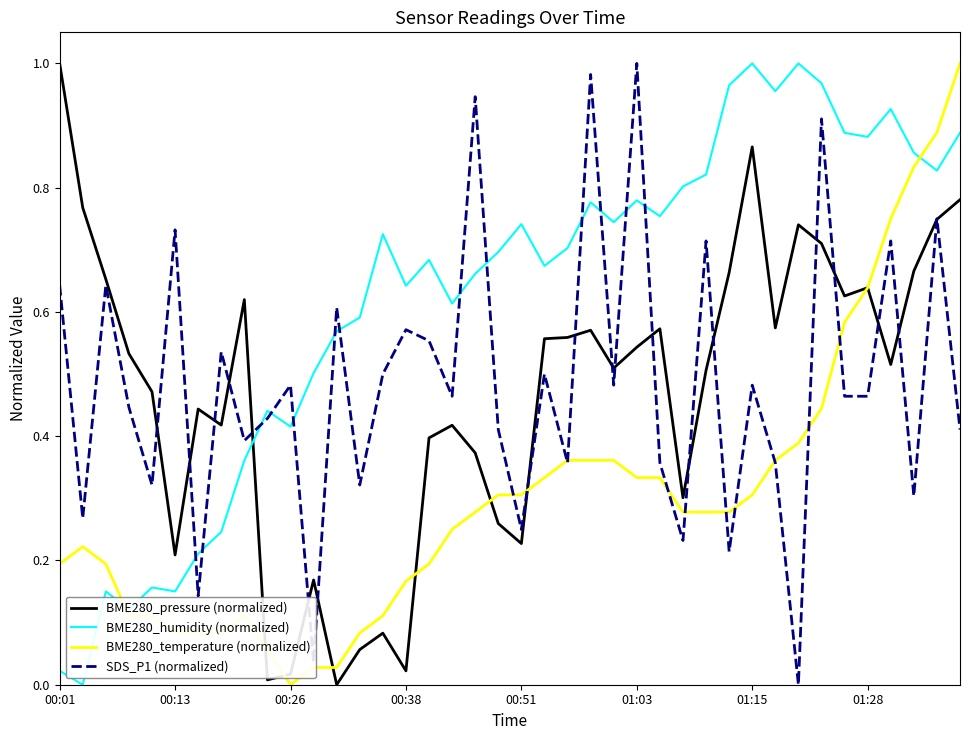

True or false: BME280_pressure (normalized) and BME280_humidity (normalized) cross at least once.

True